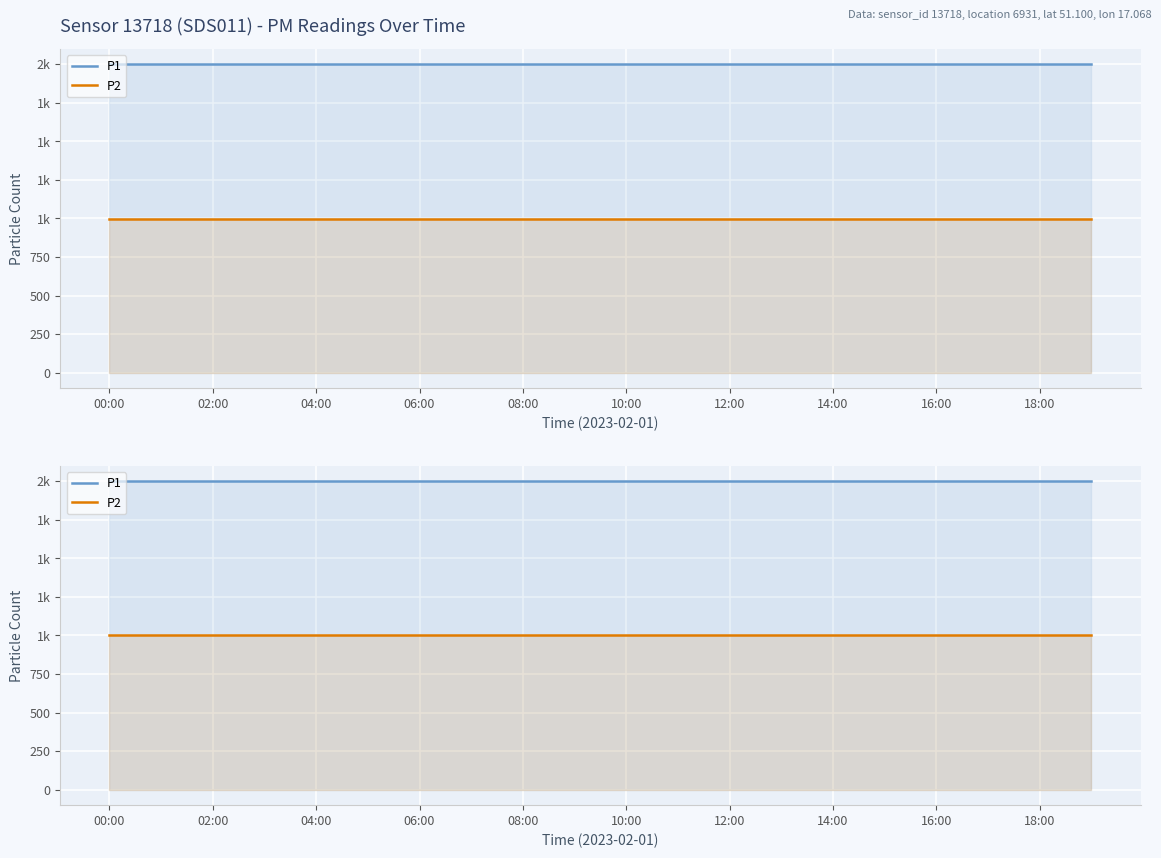

What position from the left is 19?

20